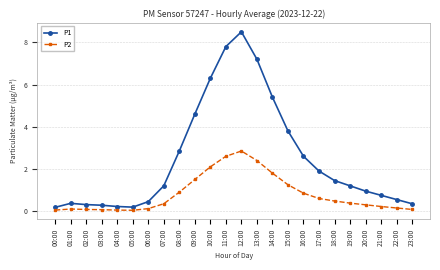

True or false: P2 and P1 cross at least once.

False